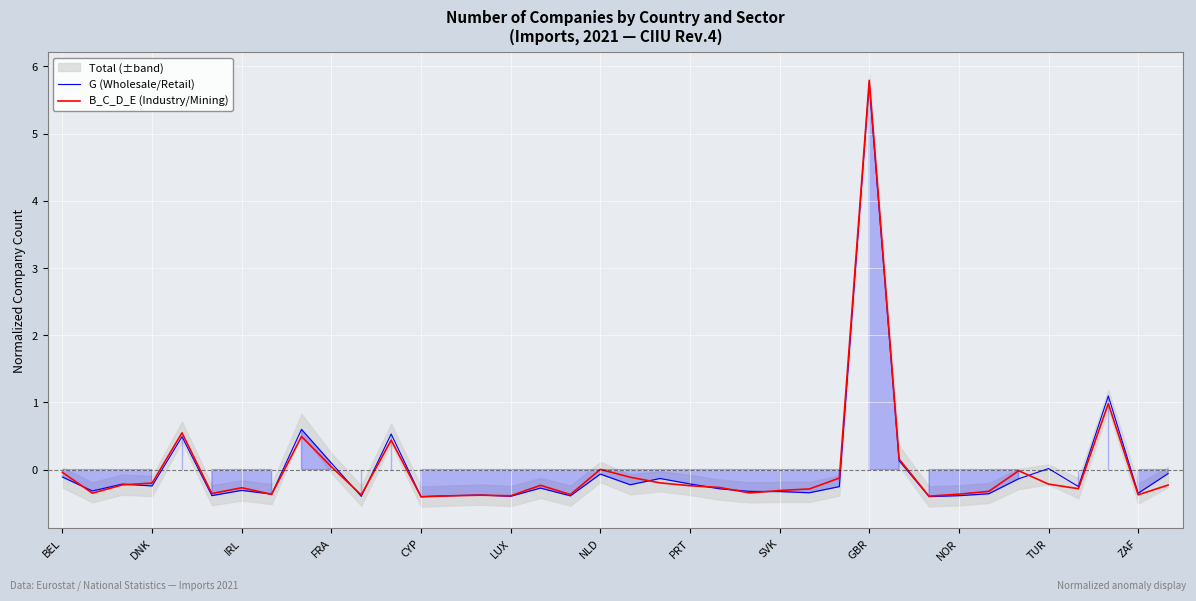

What is the lowest value of the G (Wholesale/Retail) series?

-0.4